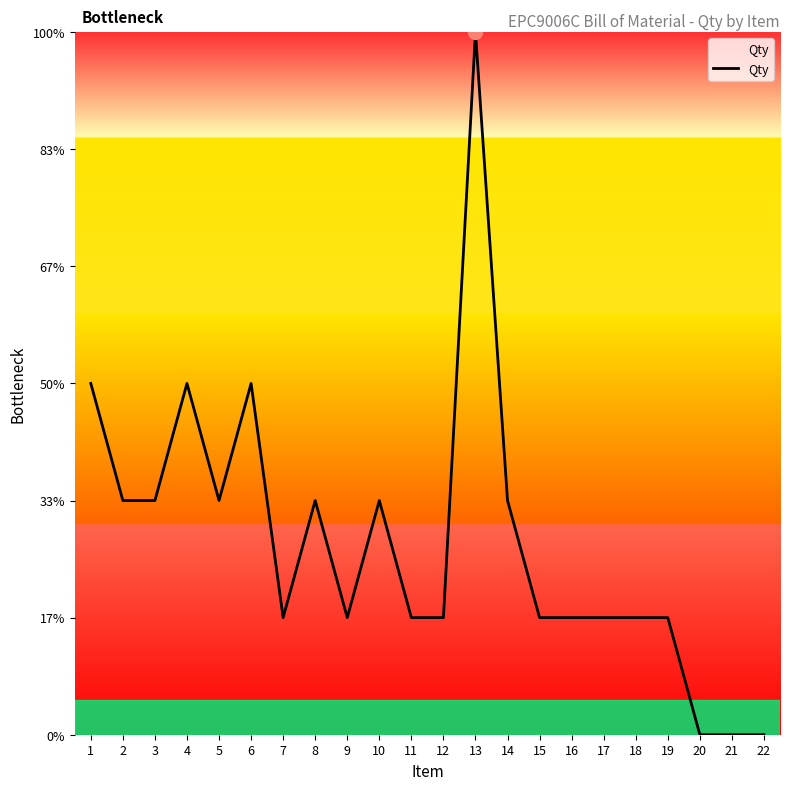

Does the chart have visible grid lines?

No